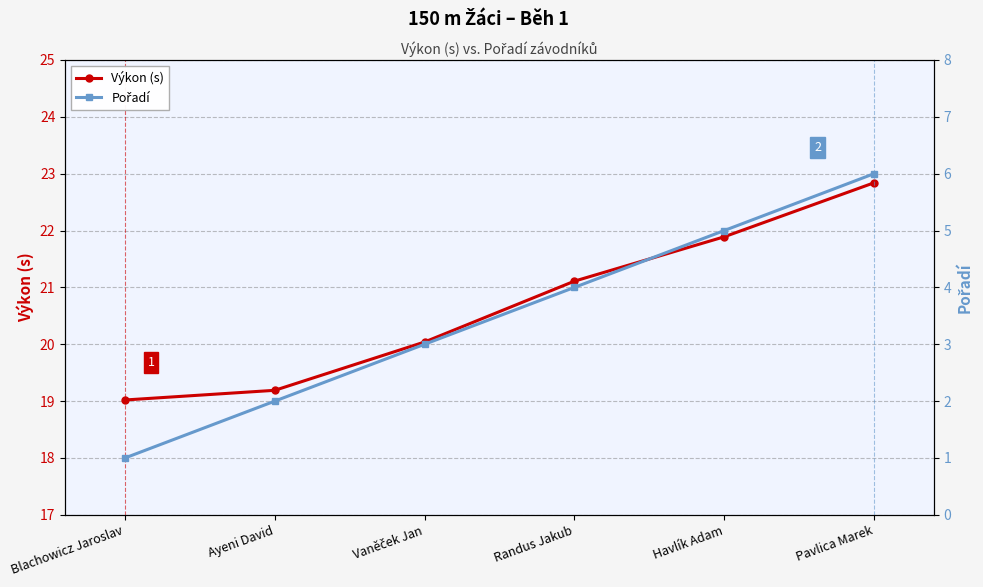

The Výkon (s) series shows 12.1 at Blachowicz Jaroslav. True or false?

False